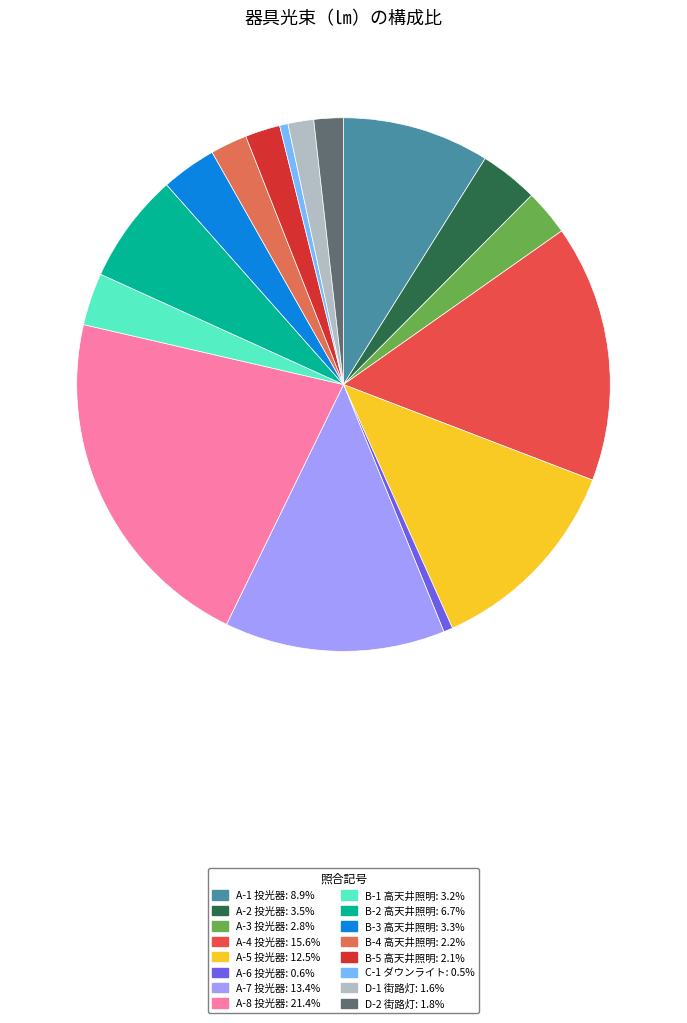

True or false: B-3 高天井照明 accounts for 3% of the total.

True